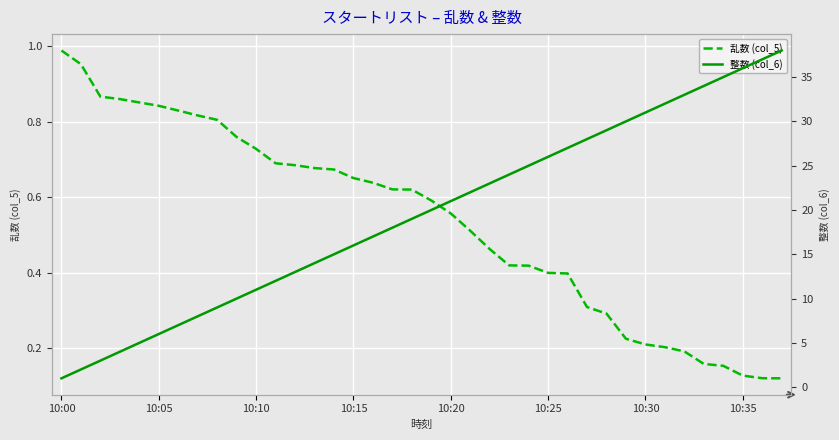

At how many categories does at least one series exceed 33?

5